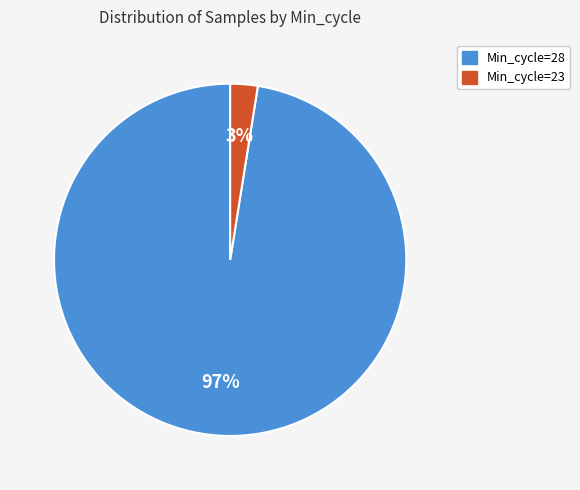

Is there a majority slice in this chart?

Yes